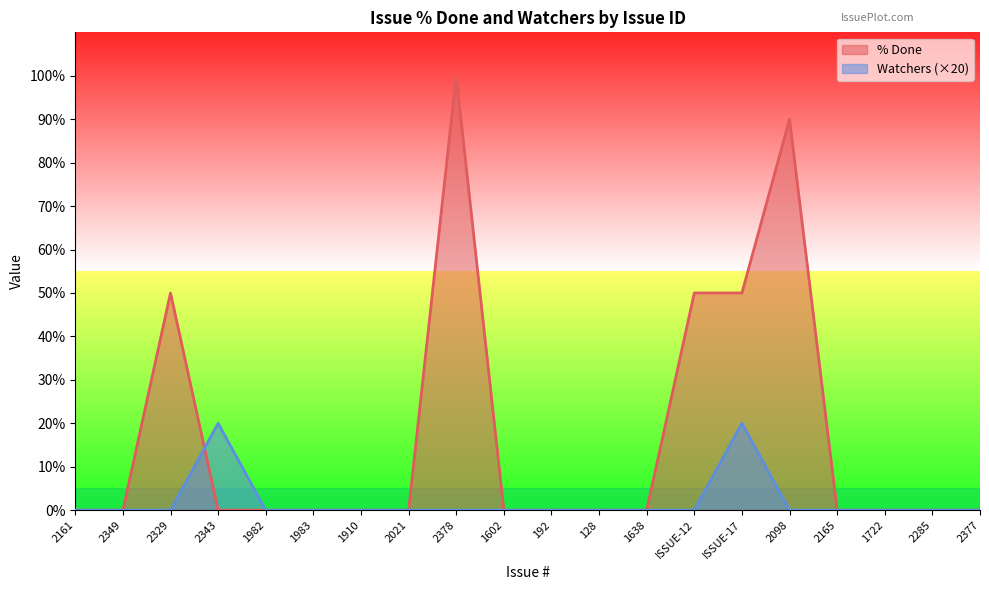

What is the label of the 6th point from the right?

ISSUE-17